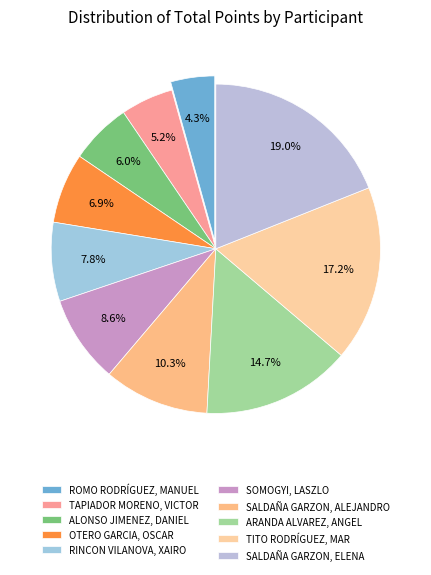

What is the ratio of the value at SALDAÑA GARZON, ELENA to the value at ROMO RODRÍGUEZ, MANUEL?

4.4